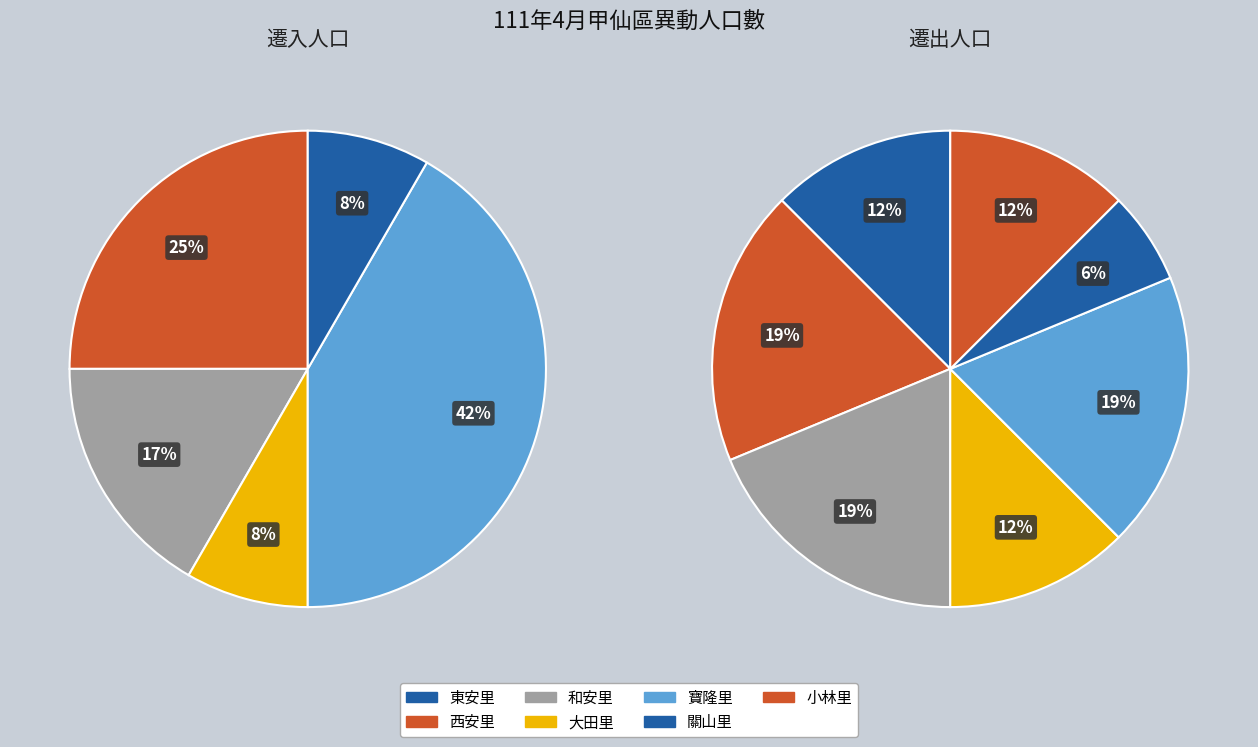

Rank the series at 寶隆里 from highest to lowest value.

遷入(含初設戶籍), 遷出(含廢止戶籍)